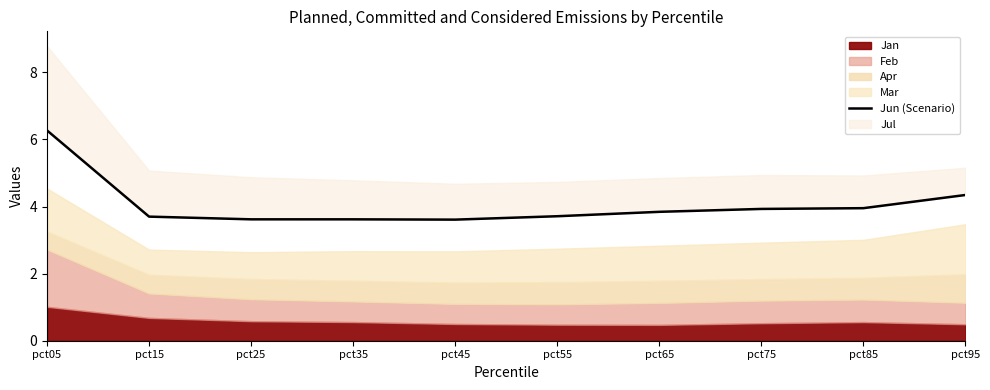

True or false: the data shows 3.7 at pct15.

True